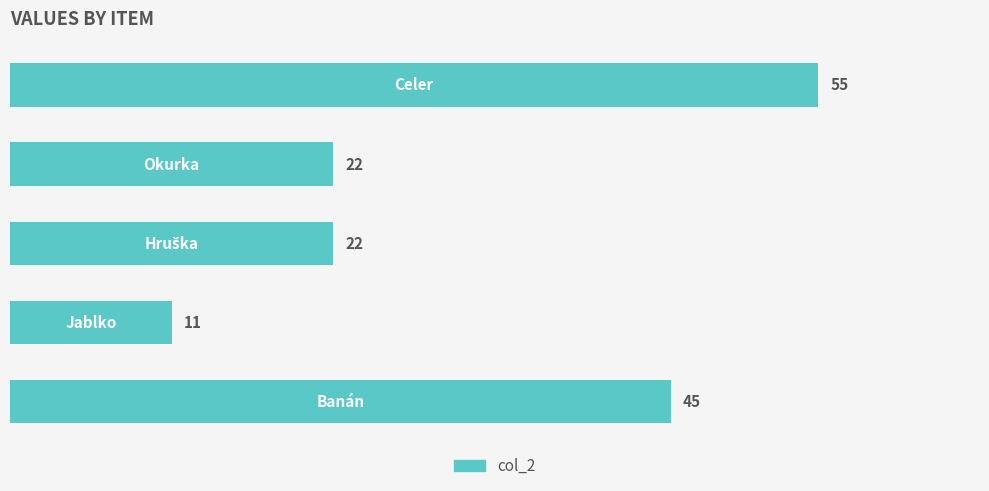

How many series are shown in this chart?

1